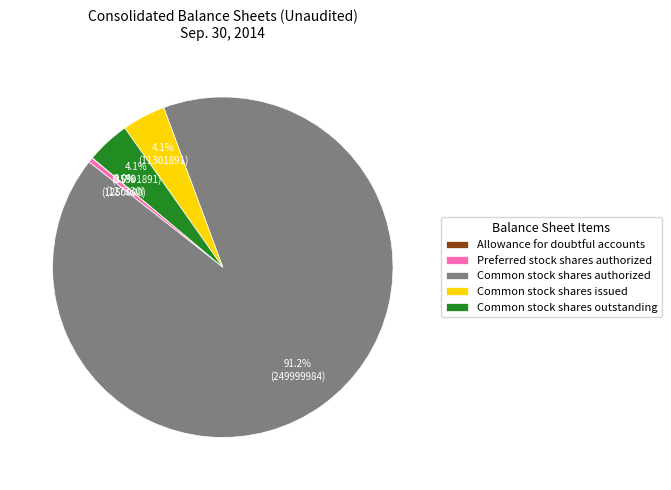

What percentage is the Common stock shares issued slice, to the nearest percent?

4%